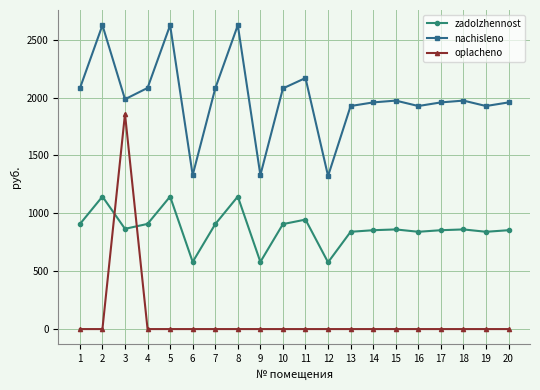

What are all the series names shown in the legend?

zadolzhennost, nachisleno, oplacheno